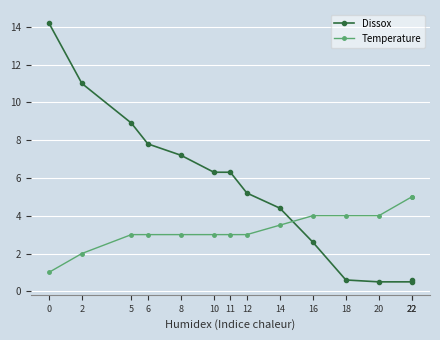

Reading left to right, transcribe all the data shown in this chart.

Dissox: 14.2	11.0	8.9	7.8	7.2	6.3	6.3	5.2	4.4	2.6	0.6	0.5	0.5	0.6
Temperature: 1.0	2.0	3.0	3.0	3.0	3.0	3.0	3.0	3.5	4.0	4.0	4.0	5.0	5.0